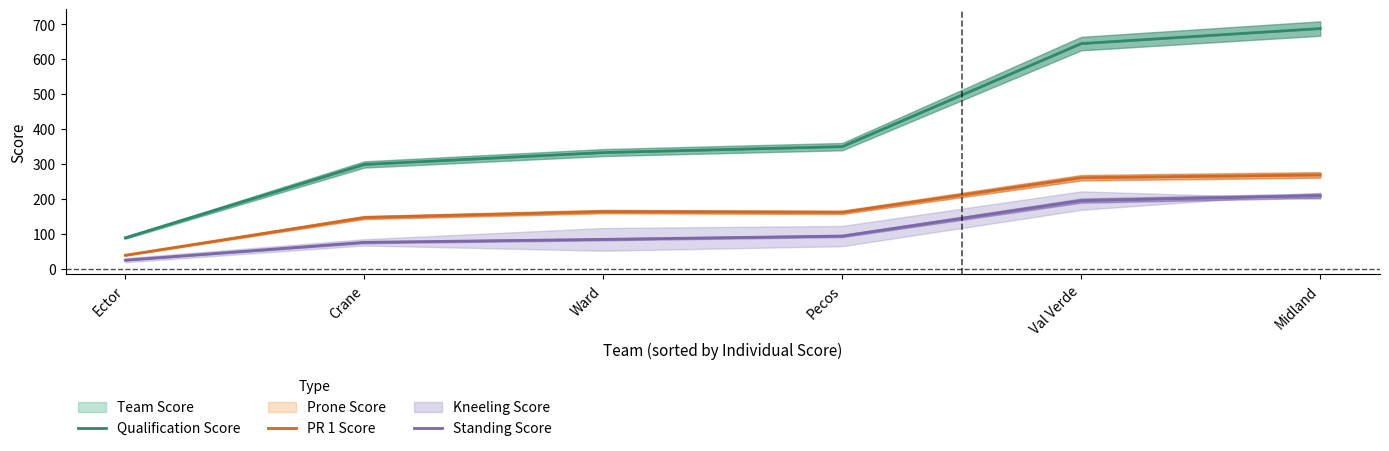

Which series has the largest total across all categories?

Qualification Score